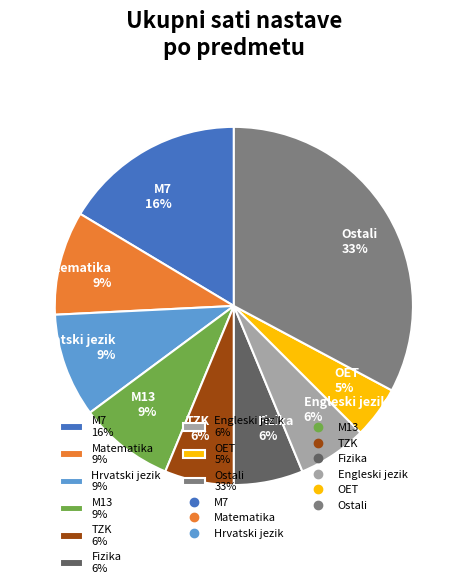

Does M7 16% account for over 50% of the chart?

No